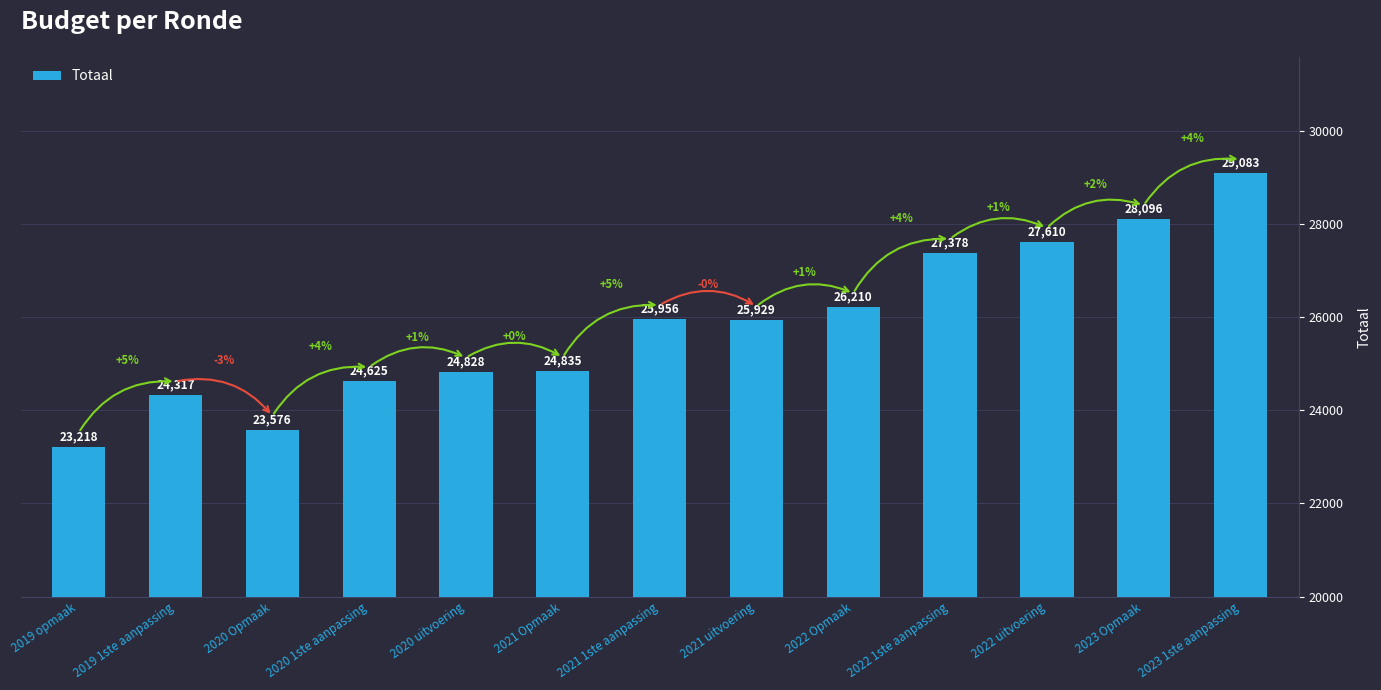

Does the chart contain stacked bars?

No